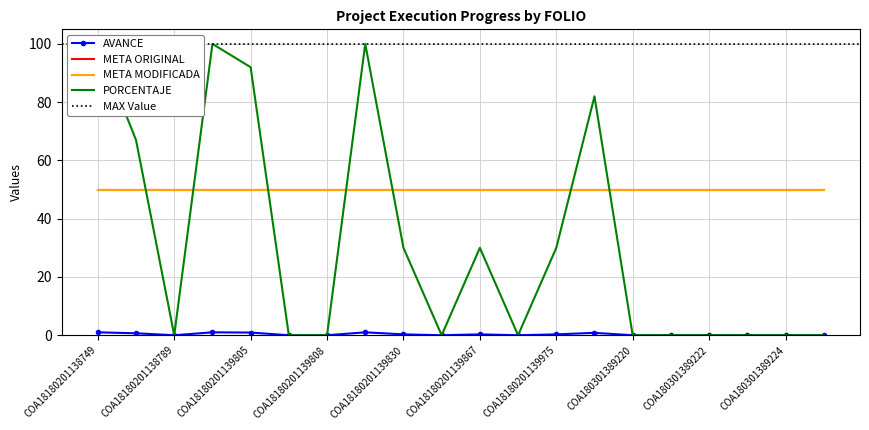

True or false: PORCENTAJE and AVANCE intersect in this chart.

False